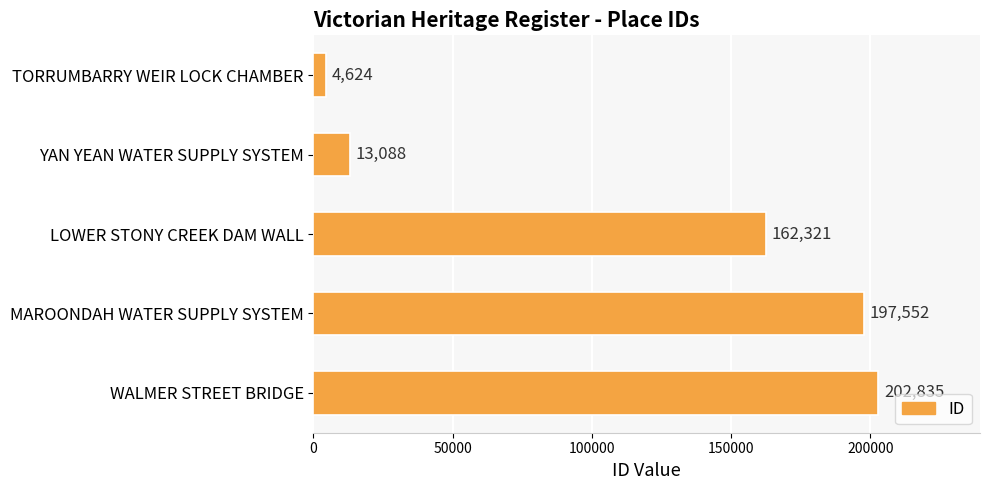

Rank the categories by value from highest to lowest.

WALMER STREET BRIDGE, MAROONDAH WATER SUPPLY SYSTEM, LOWER STONY CREEK DAM WALL, YAN YEAN WATER SUPPLY SYSTEM, TORRUMBARRY WEIR LOCK CHAMBER